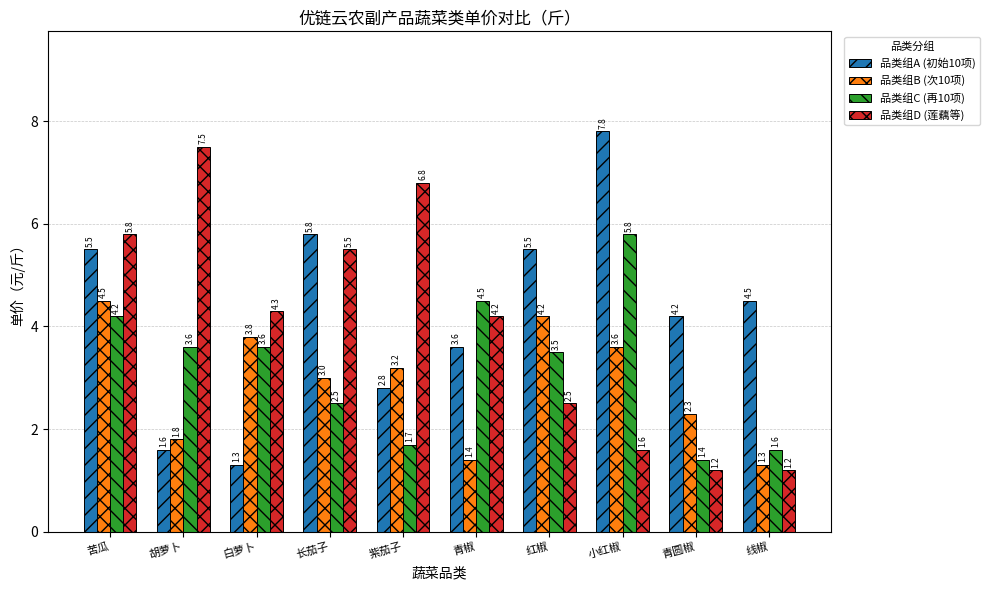

Is it true that 品类组A (初始10项) equals 1.6 at 胡萝卜?

True